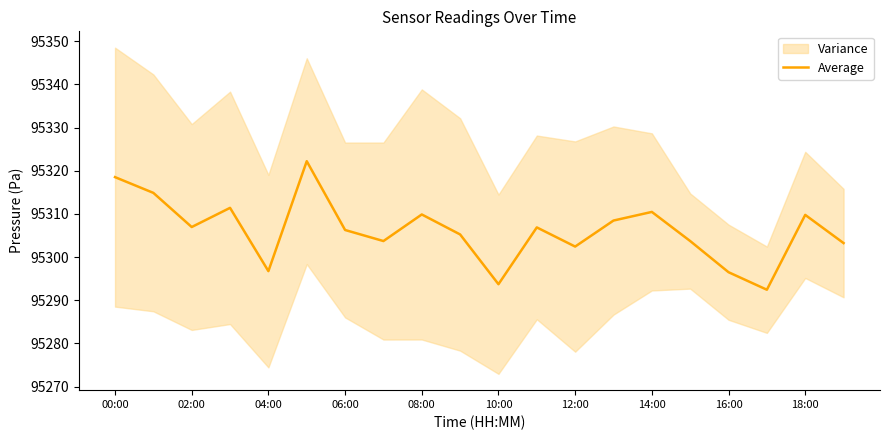

Does the chart have visible grid lines?

No